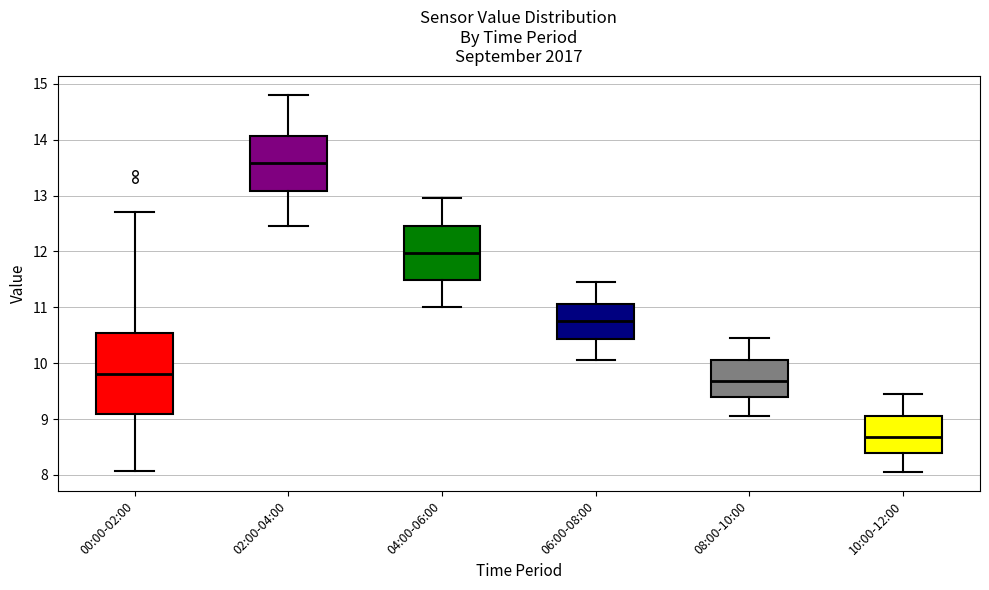

Reading left to right, read every box against the y-axis: the position of its median line, the range the box covers, and the ends of its whiskers. The values are not printed on the chart, so give them approximately, as read against the axis.

00:00-02:00: median 9.8, box 9.1 to 10.5, whiskers 8.1 to 12.7
02:00-04:00: median 13.6, box 13.1 to 14.1, whiskers 12.5 to 14.8
04:00-06:00: median 12.0, box 11.5 to 12.5, whiskers 11.0 to 13.0
06:00-08:00: median 10.8, box 10.4 to 11.1, whiskers 10.1 to 11.5
08:00-10:00: median 9.7, box 9.4 to 10.1, whiskers 9.1 to 10.5
10:00-12:00: median 8.7, box 8.4 to 9.1, whiskers 8.1 to 9.5